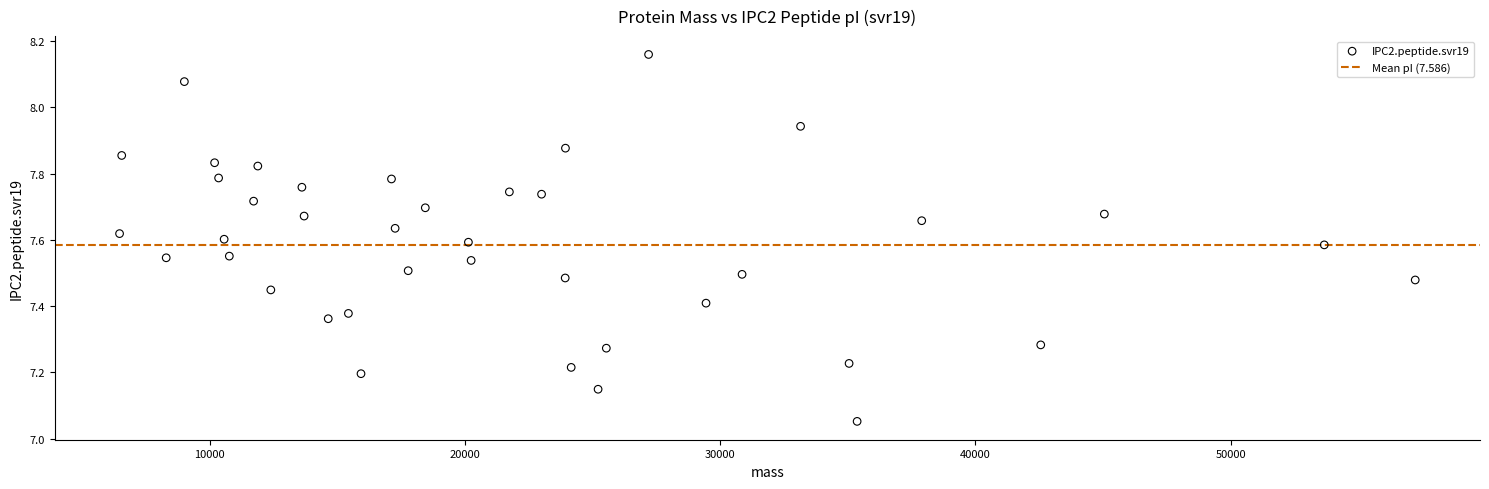

What is the range of Y values (max minus min)?

1.1